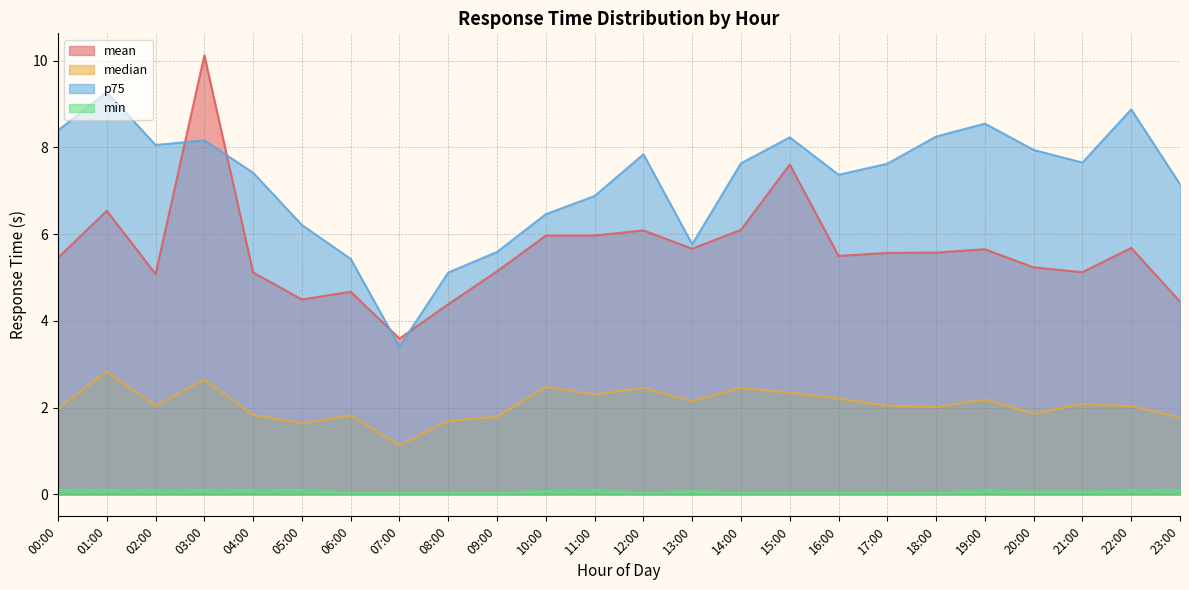

What is the label of the 16th point from the right?

08:00